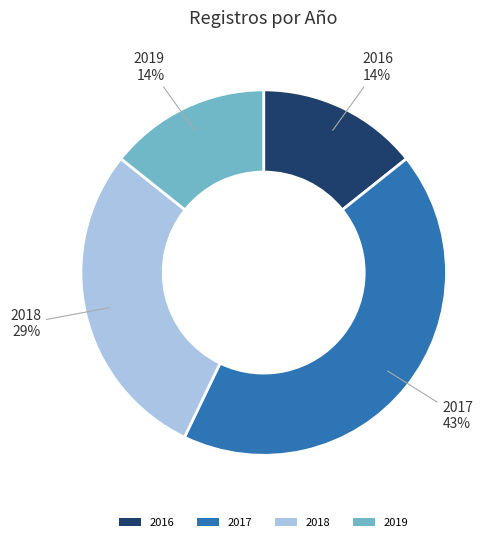

How many segments does this pie chart have?

4